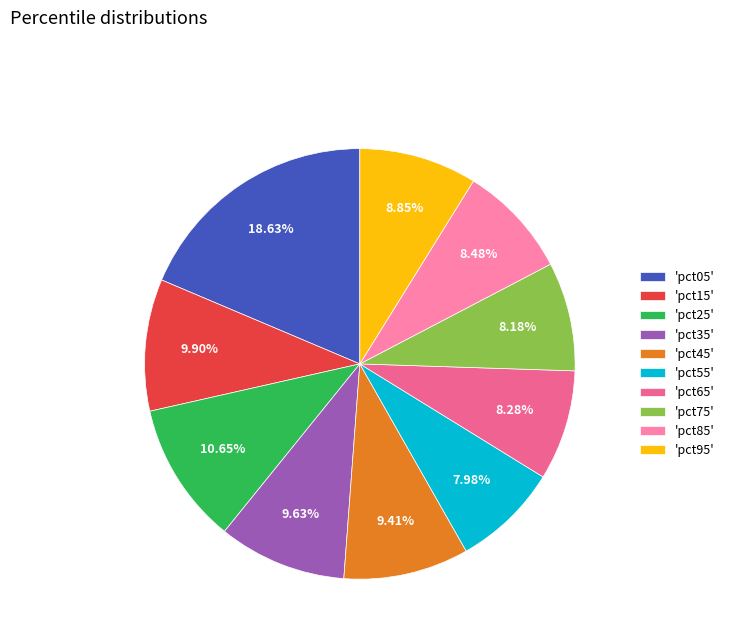

Which has a higher value, 'pct05' or 'pct25'?

'pct05'